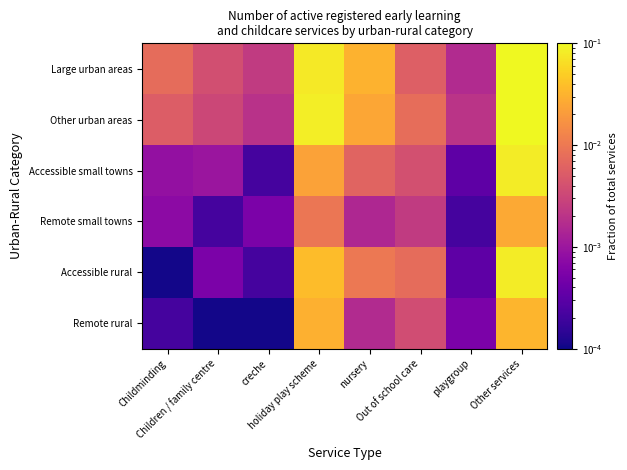

Which has a higher value, Childminding or playgroup?

Childminding